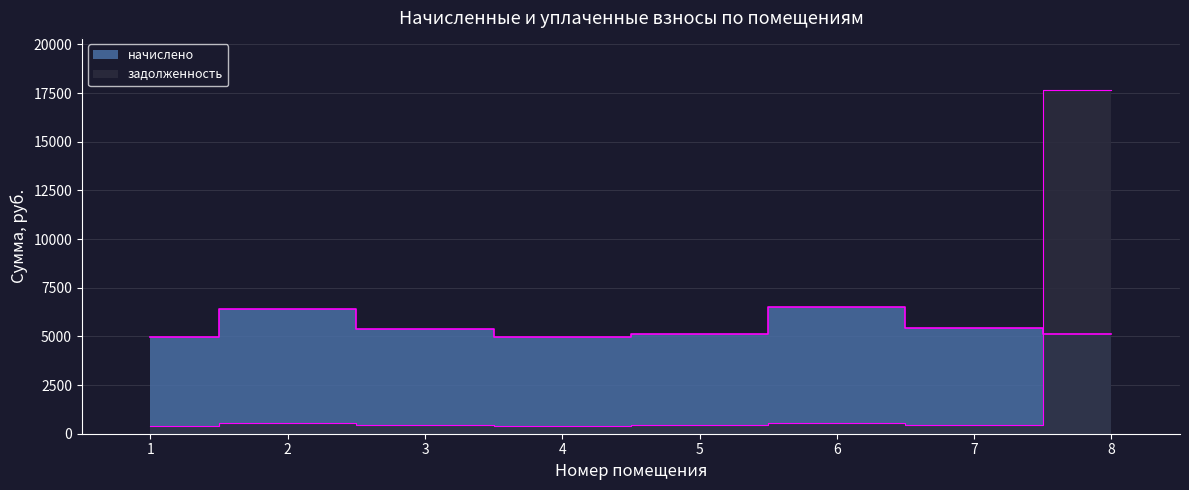

At which label does начислено reach its minimum?

4